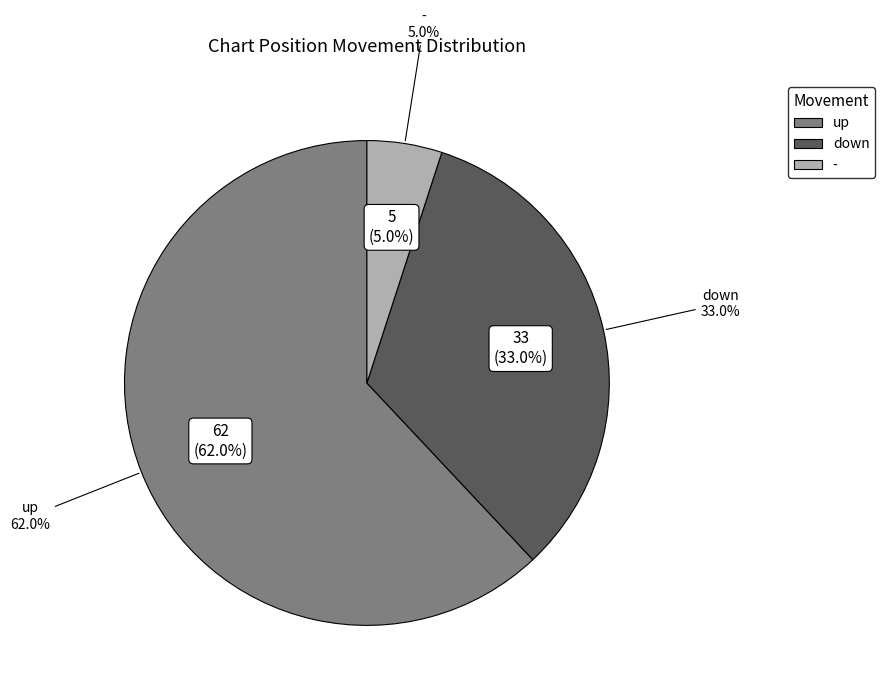

Which category has the biggest portion of the pie?

up